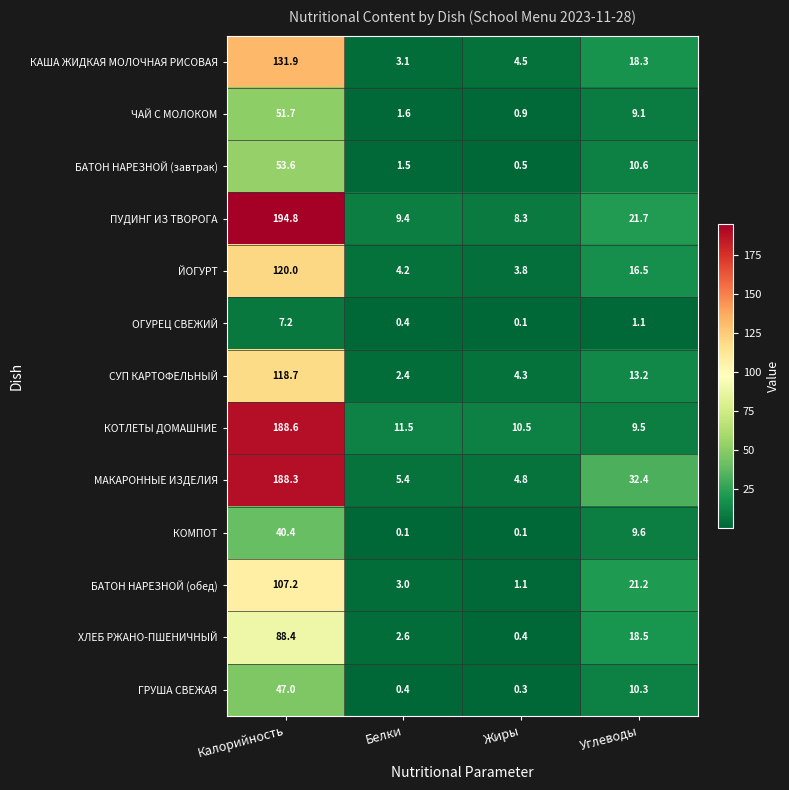

List the series in order of their peak value, lowest first.

ОГУРЕЦ СВЕЖИЙ, КОМПОТ, ГРУША СВЕЖАЯ, ЧАЙ С МОЛОКОМ, БАТОН НАРЕЗНОЙ (завтрак), ХЛЕБ РЖАНО-ПШЕНИЧНЫЙ, БАТОН НАРЕЗНОЙ (обед), СУП КАРТОФЕЛЬНЫЙ, ЙОГУРТ, КАША ЖИДКАЯ МОЛОЧНАЯ РИСОВАЯ, МАКАРОННЫЕ ИЗДЕЛИЯ, КОТЛЕТЫ ДОМАШНИЕ, ПУДИНГ ИЗ ТВОРОГА